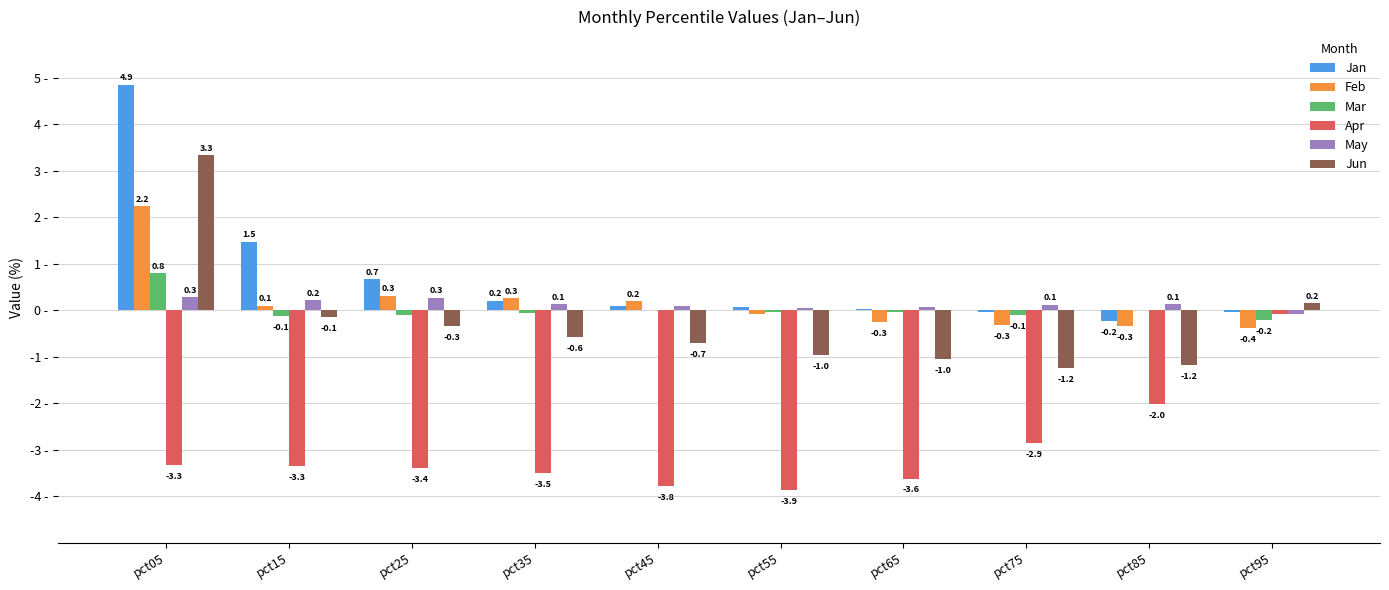

Which series changed the most between pct25 and pct85?

Apr